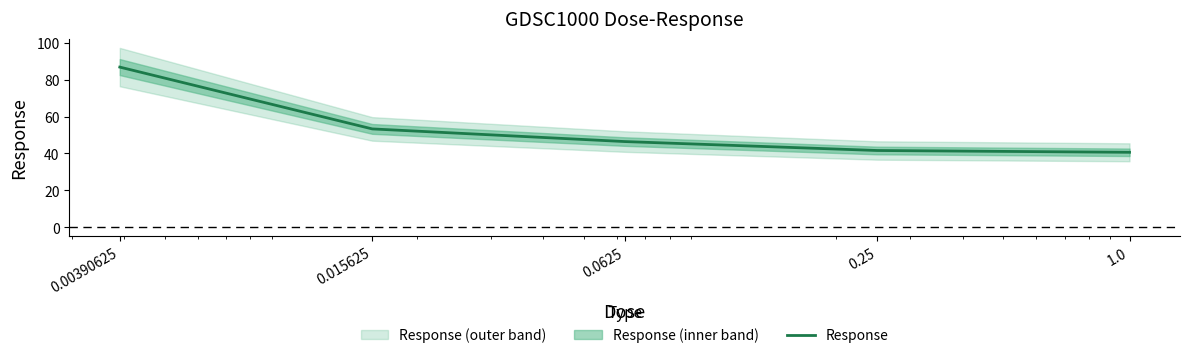

How many data points are above 46?

3